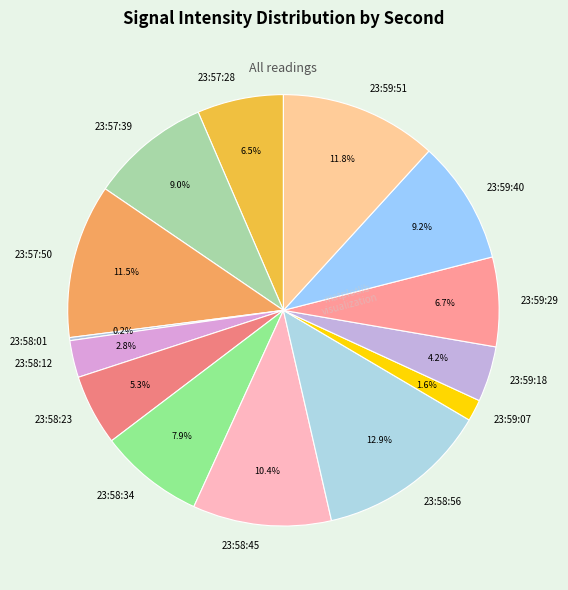

Which category has the biggest portion of the pie?

23:58:56